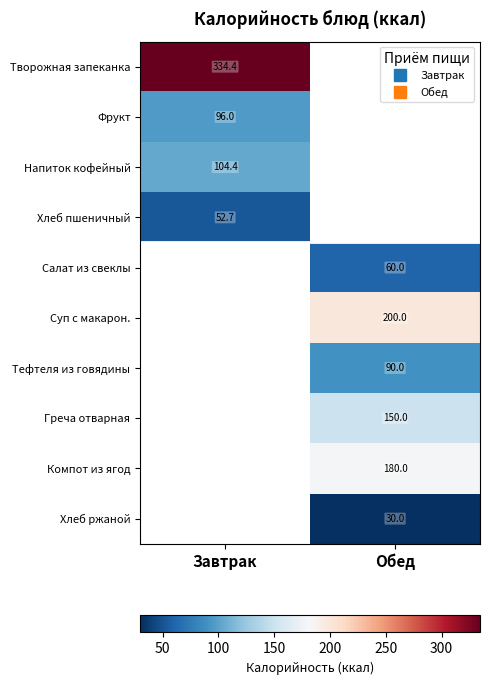

At which category does the chart reach its minimum across all series?

Обед